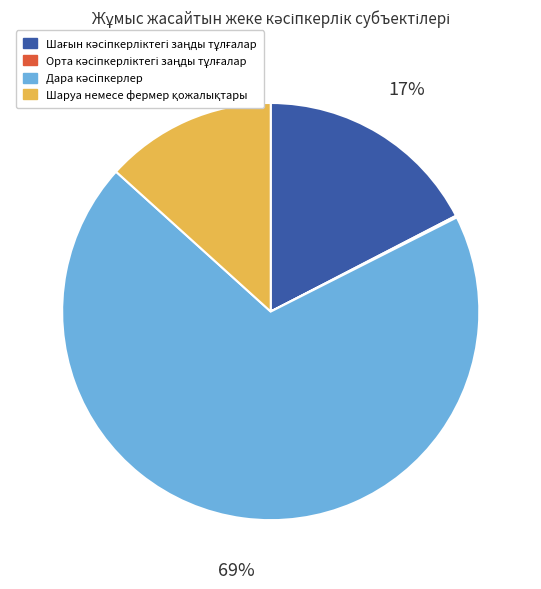

Does any single category account for the majority?

Yes